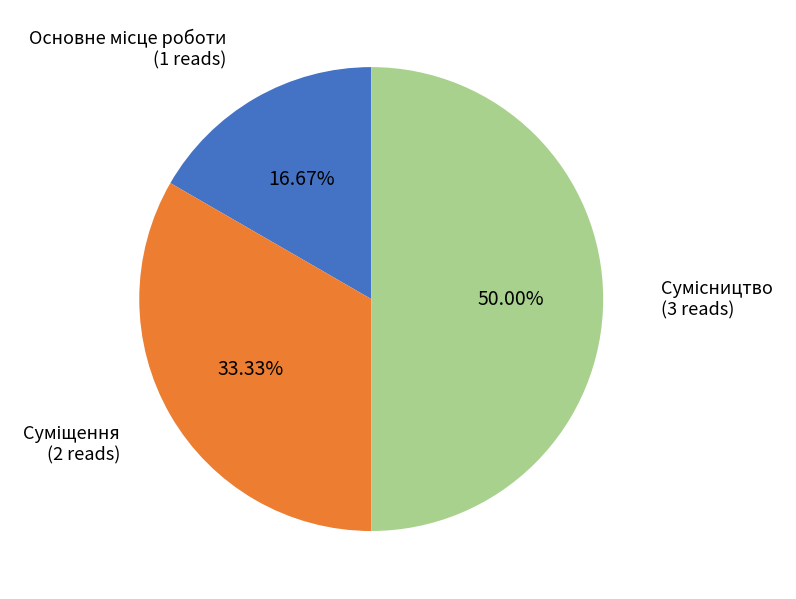

Is there a majority slice in this chart?

No